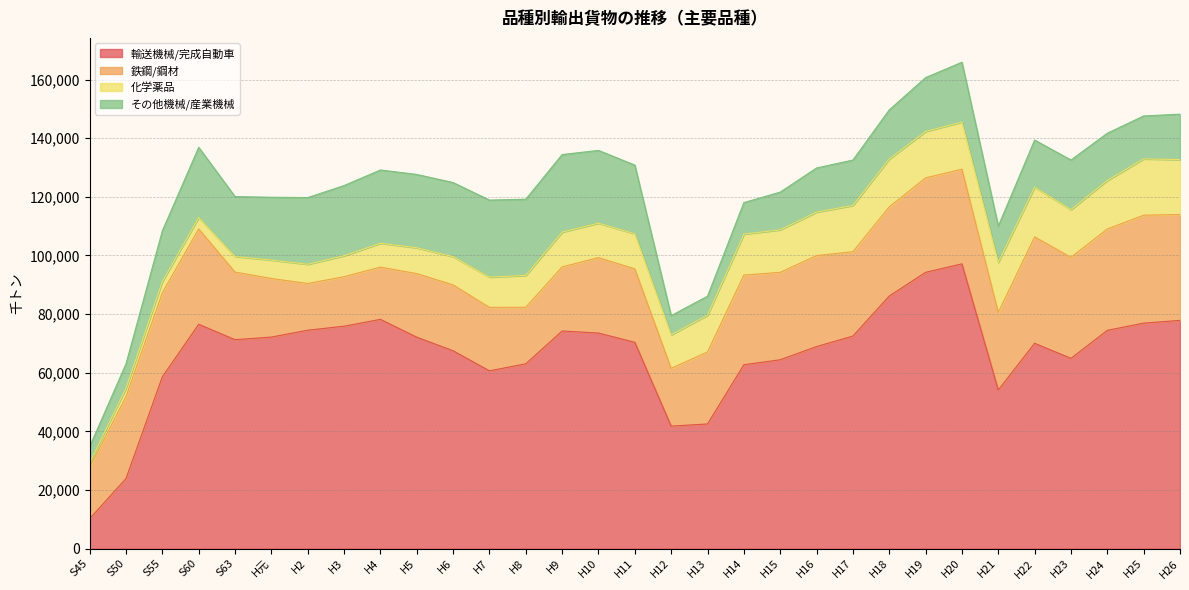

The value of 輸送機械/完成自動車 at H17 is 72492. True or false?

True